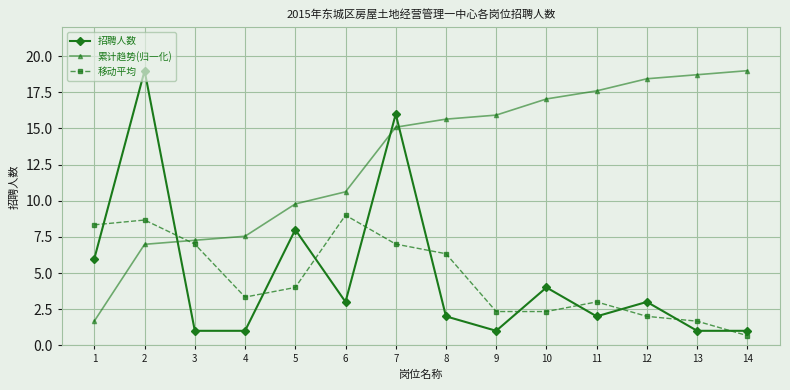

Read the 累计趋势(归一化) value at 8.

15.6